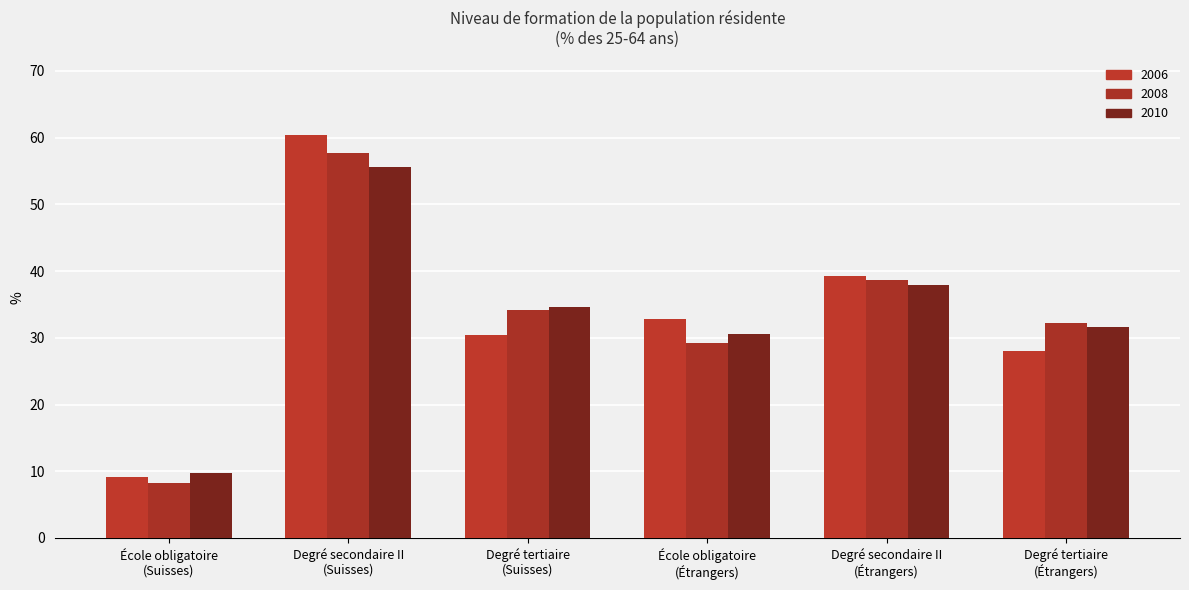

How many data points in 2008 are less than 34?

3